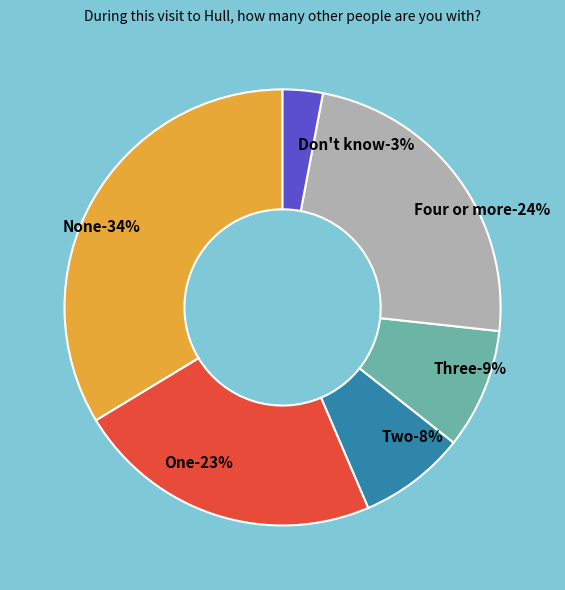

True or false: Three accounts for 9% of the total.

True